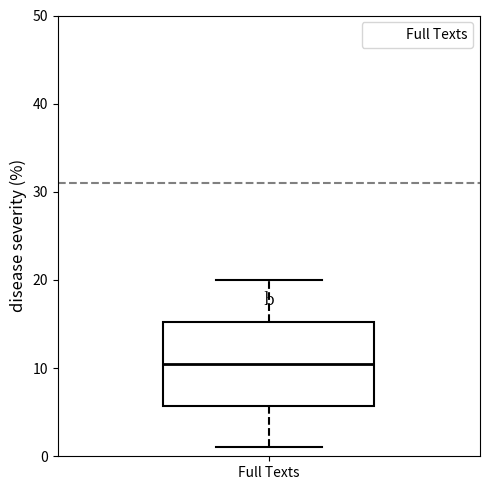

Where is the lower edge of the box for Full Texts on the y-axis? The values are not printed on the chart, so give them approximately, as read against the axis.

6